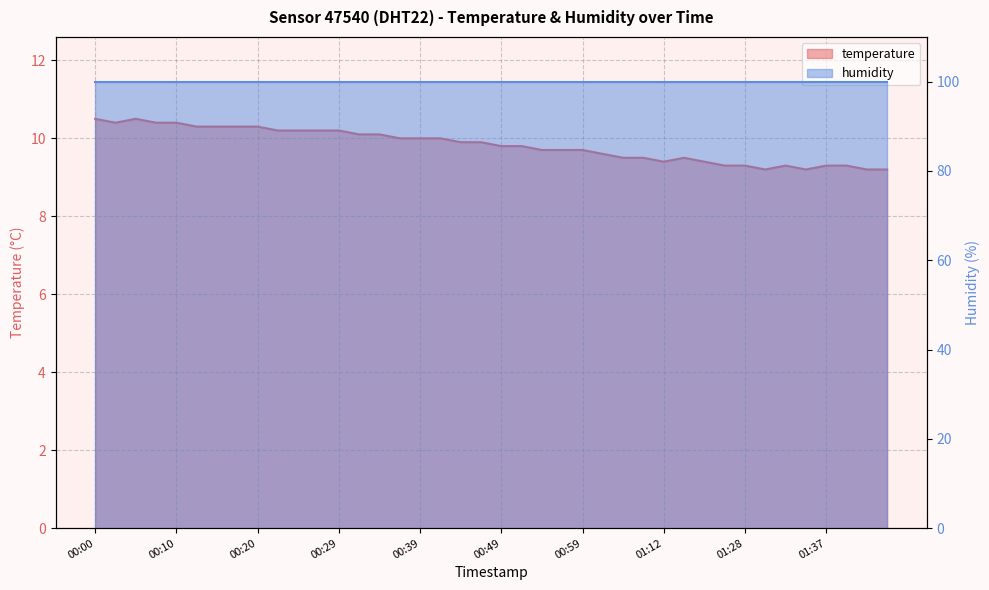

True or false: the data shows 13.7 at 00:02.

False